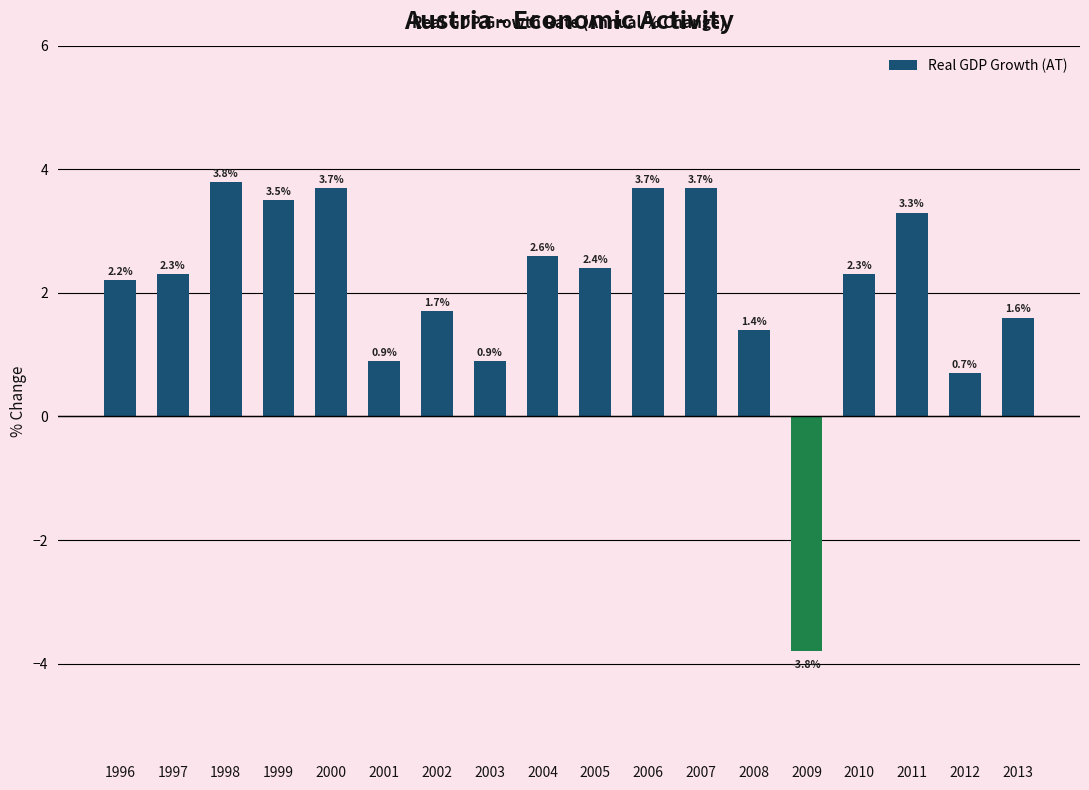

What is the value of the 2nd bar from the left?

2.3